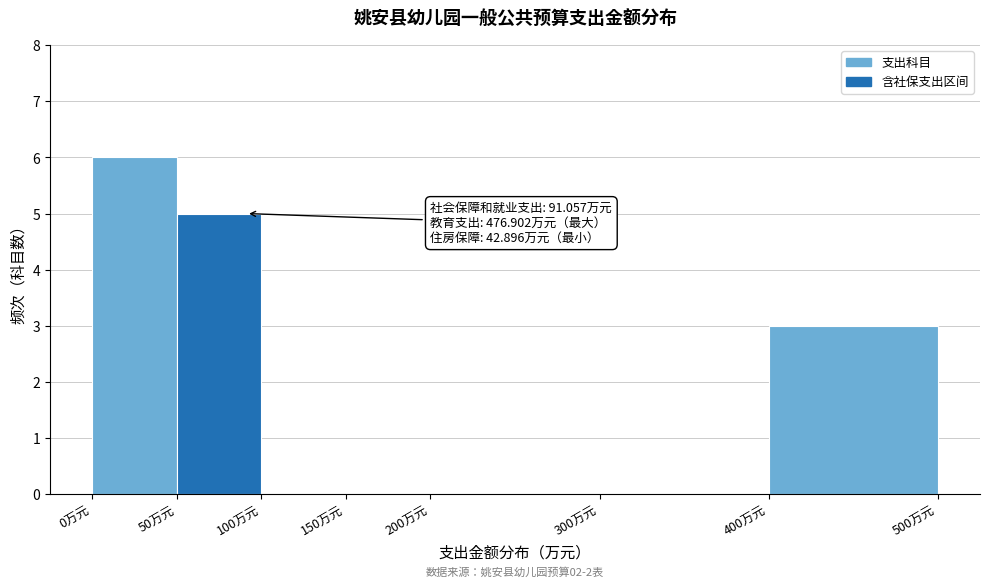

Which range on the x-axis has the tallest bar?

0 to 50